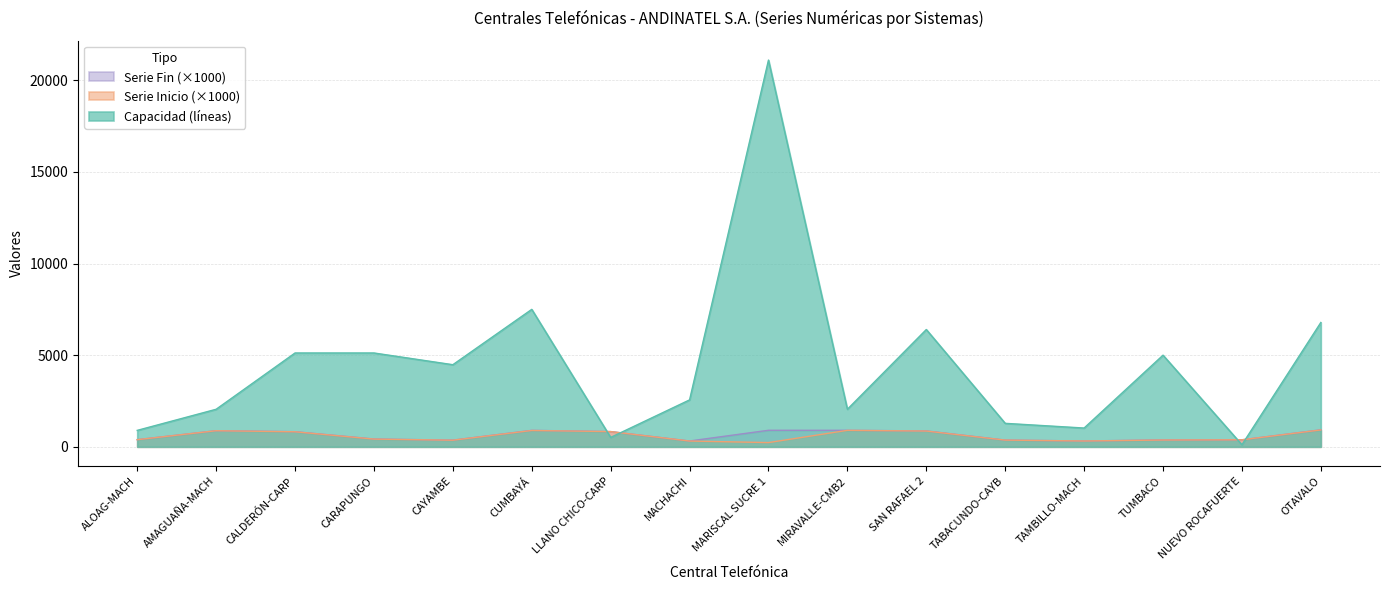

Which series has the largest range (max minus min)?

Capacidad (líneas)